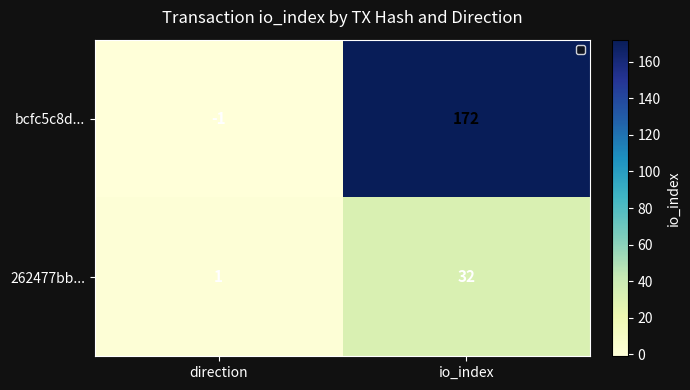

List the series in order of their overall mean, highest first.

bcfc5c8d..., 262477bb...